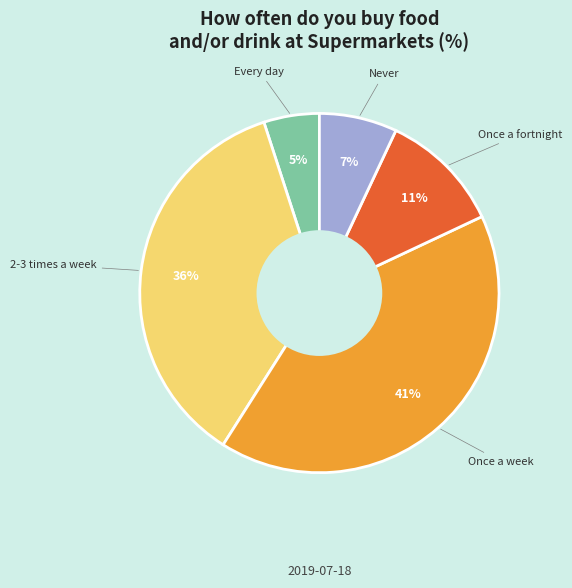

The Every day slice represents 5% of the pie. True or false?

True